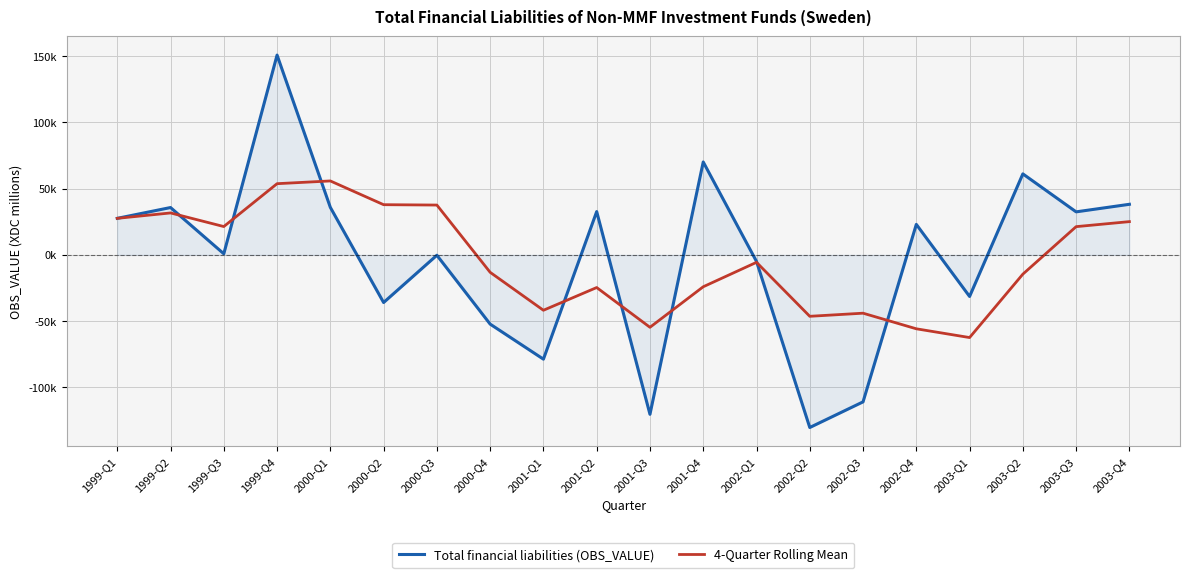

At which label does Total financial liabilities (OBS_VALUE) reach its minimum?

2002-Q2